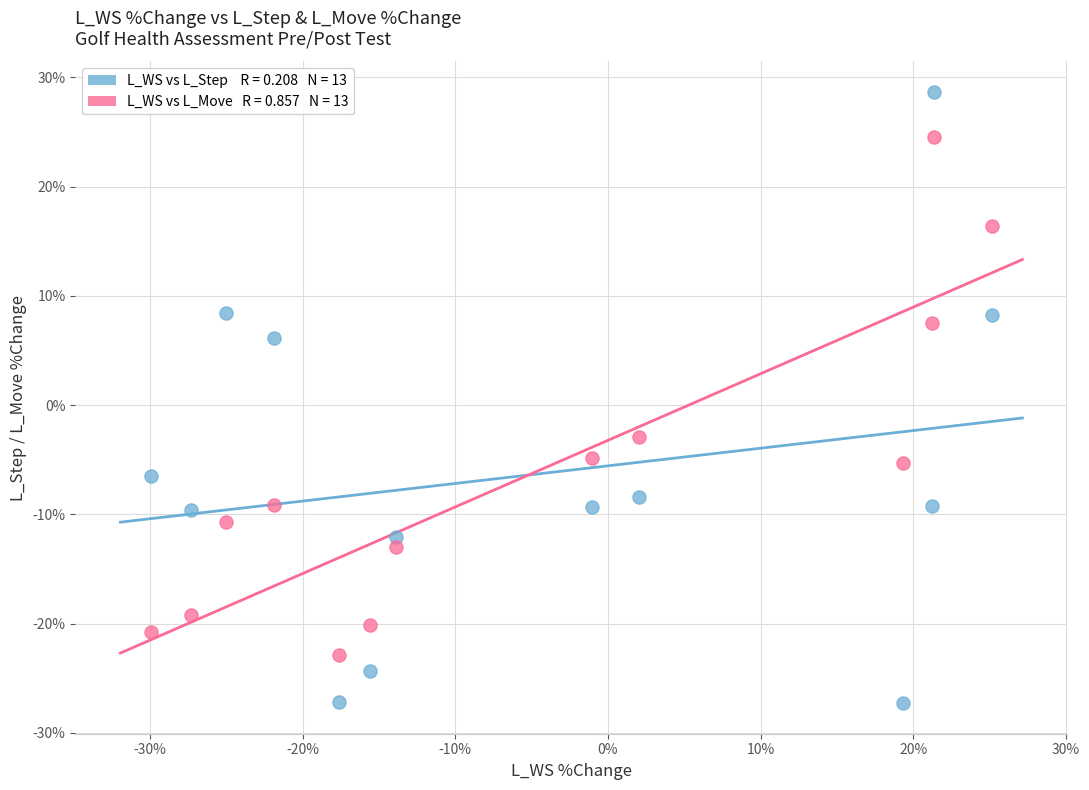

Across all data points, what is the range of X values (max minus min)?

55.1